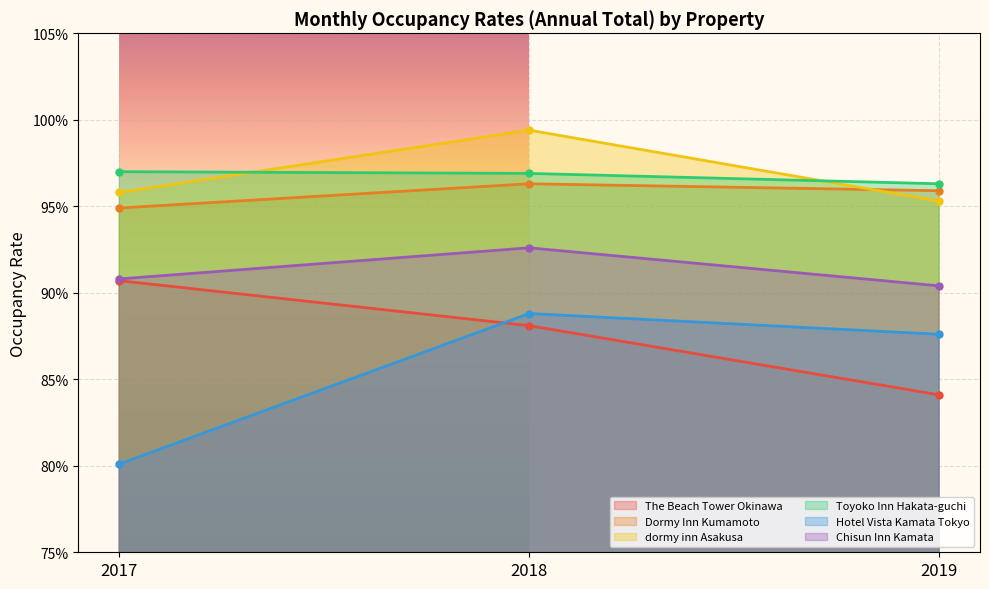

How many distinct data groups are displayed?

6